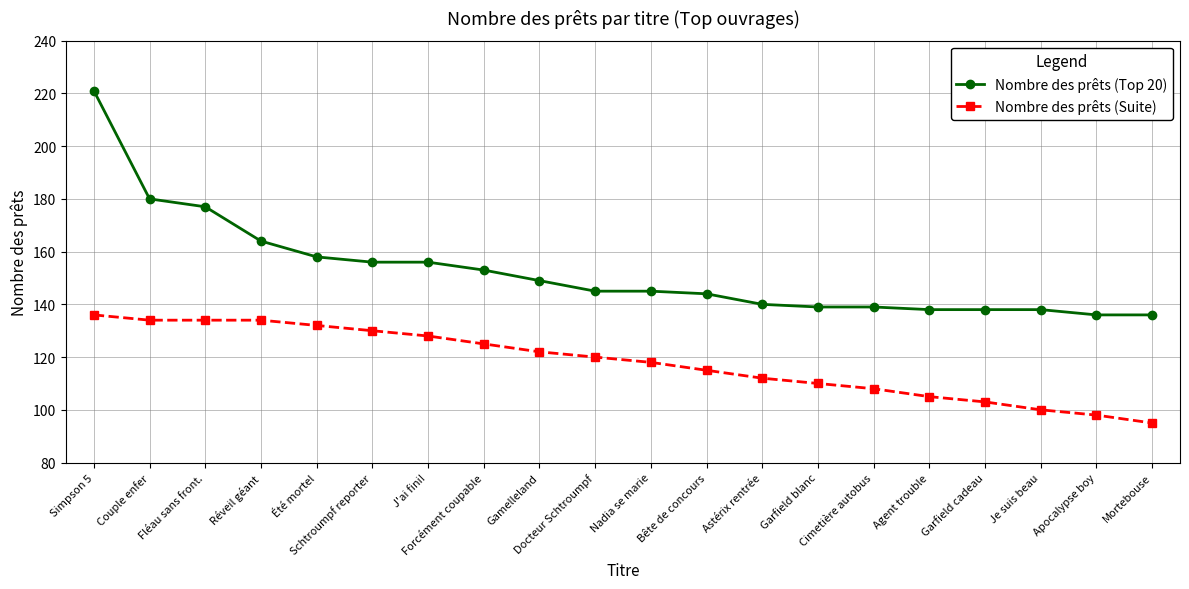

What is the average value of the Nombre des prêts (Top 20) series?

153